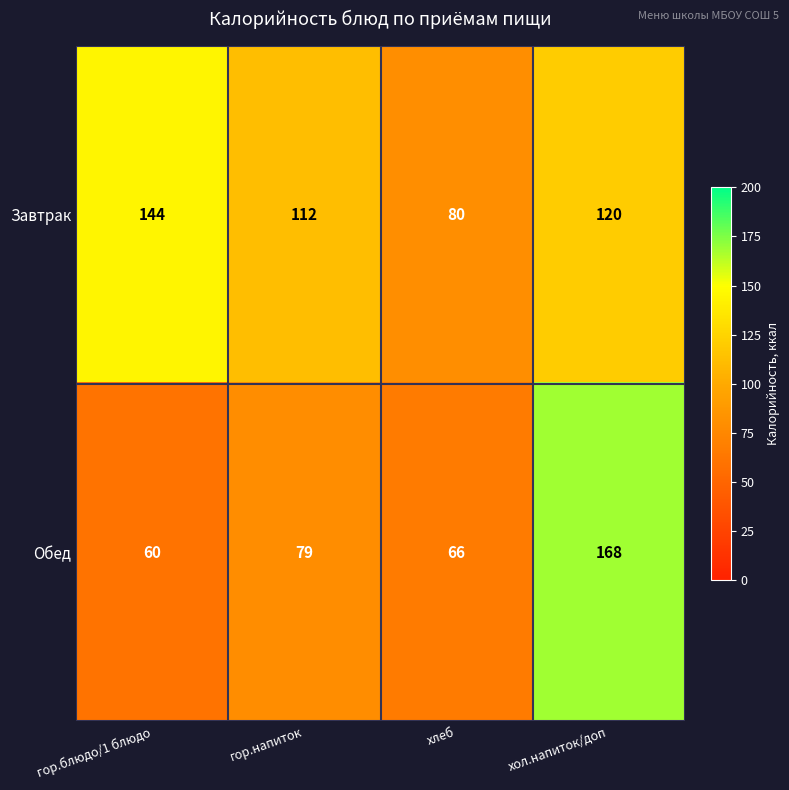

Is the value of Обед at хлеб greater than the value of Завтрак at хол.напиток/доп?

No